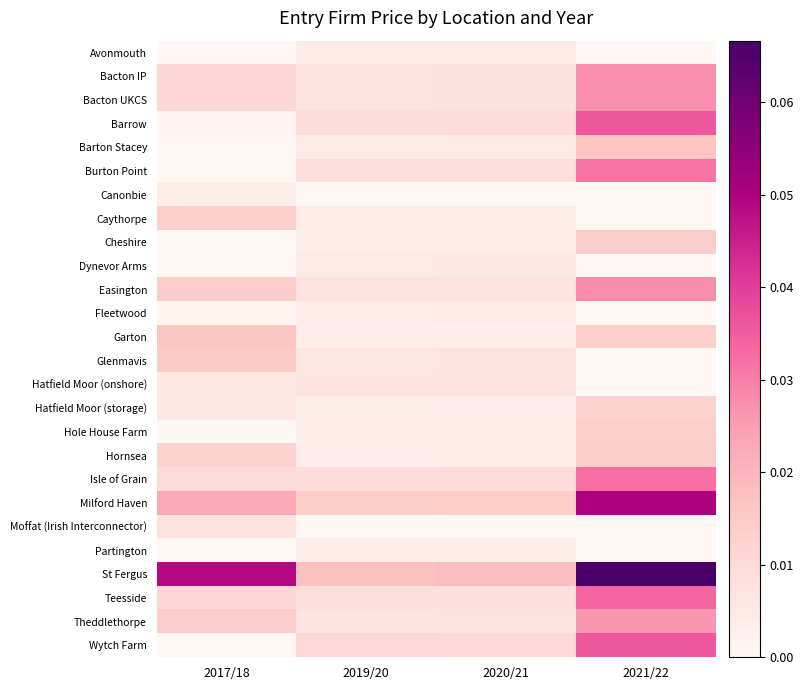

Count the number of data series in this chart.

26